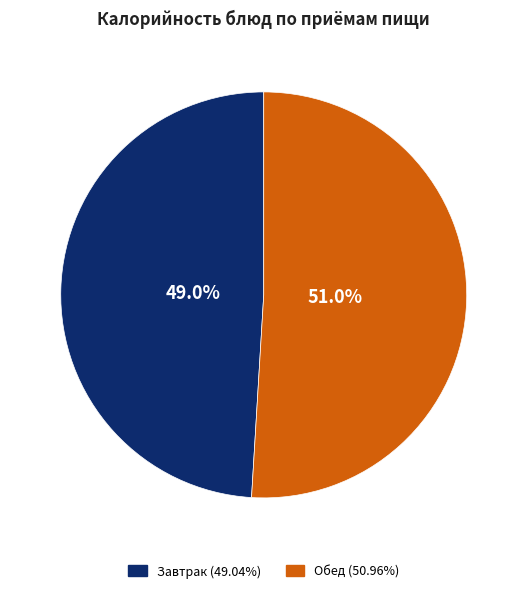

Does any single category account for the majority?

Yes